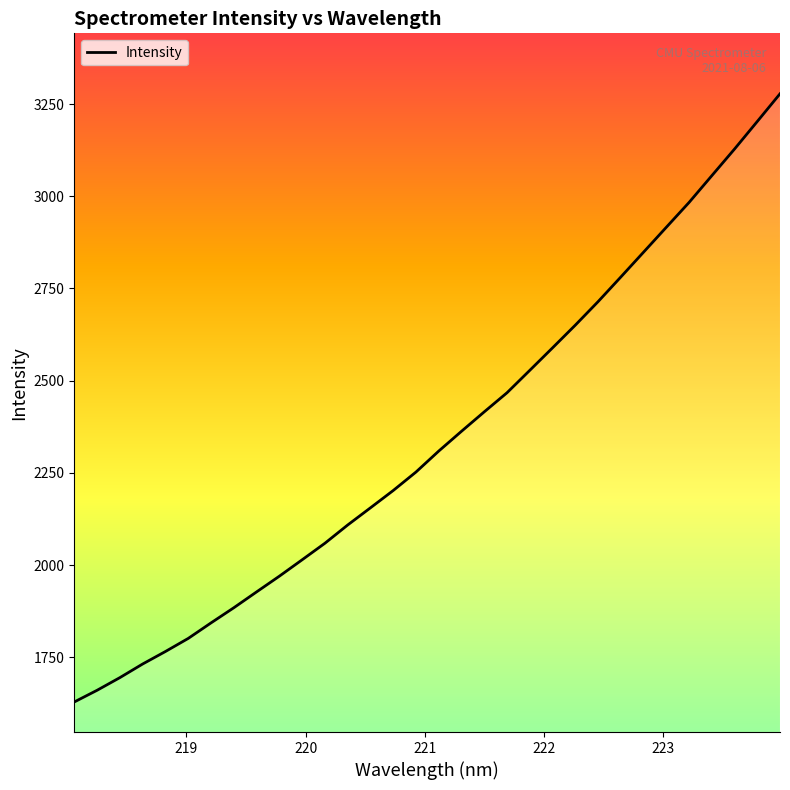

What is the difference between the maximum and minimum values?

1648.3